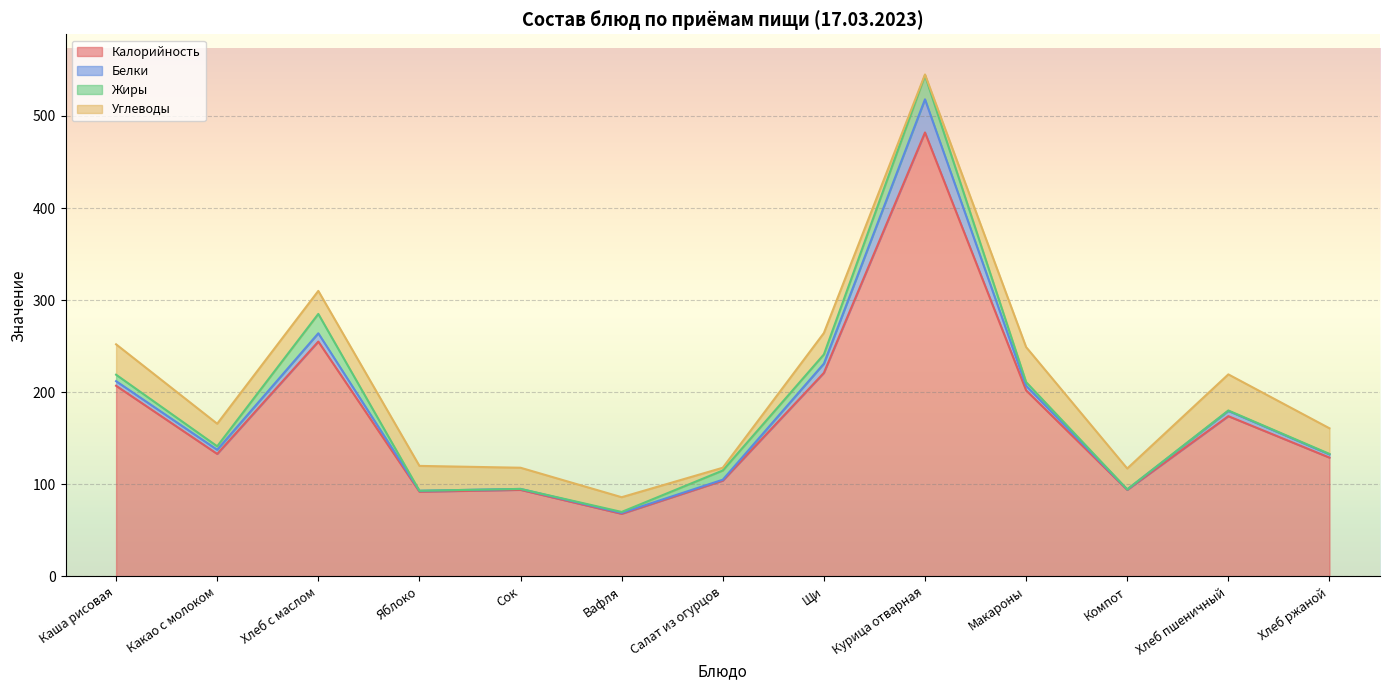

Rank the series by their maximum value, from lowest to highest.

Жиры, Белки, Углеводы, Калорийность